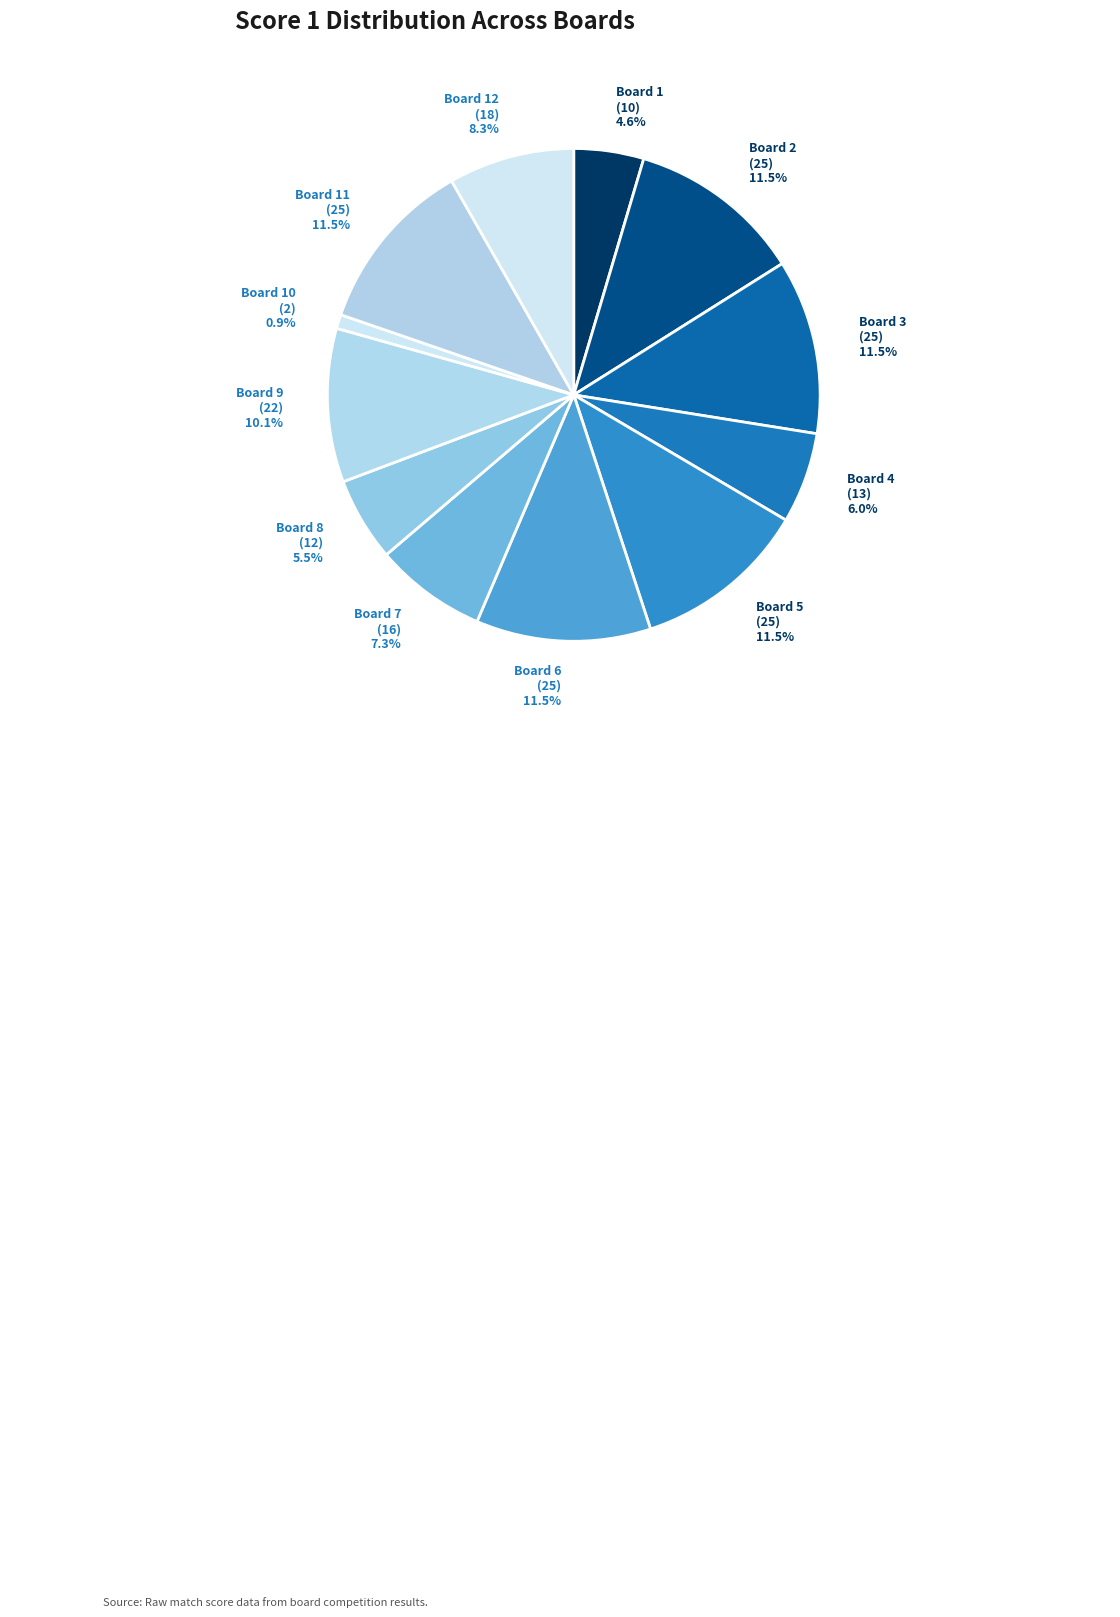

Does any single category account for the majority?

No